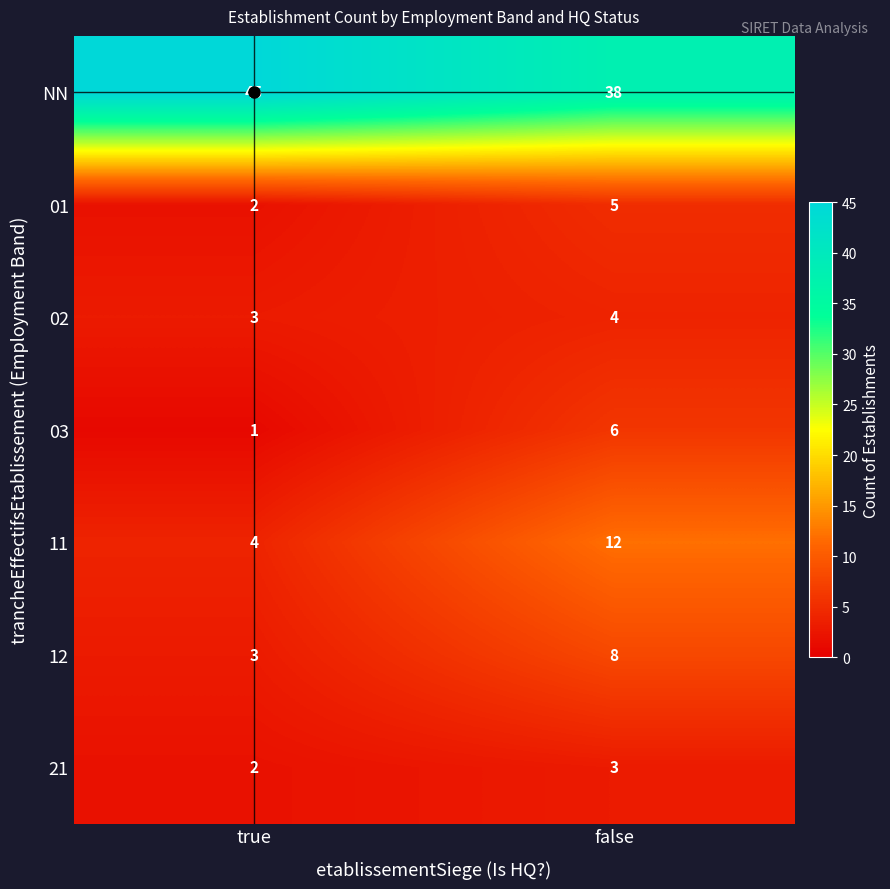

What is the average value of the 01 series?

4